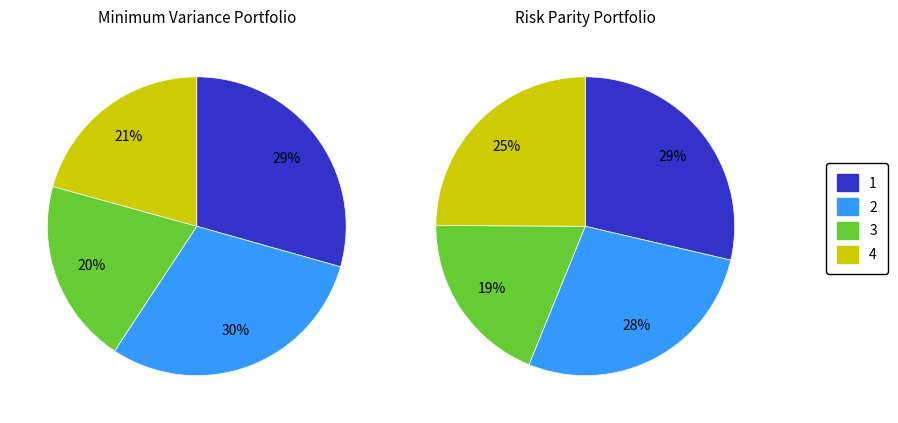

Which category has the biggest portion of the pie?

1